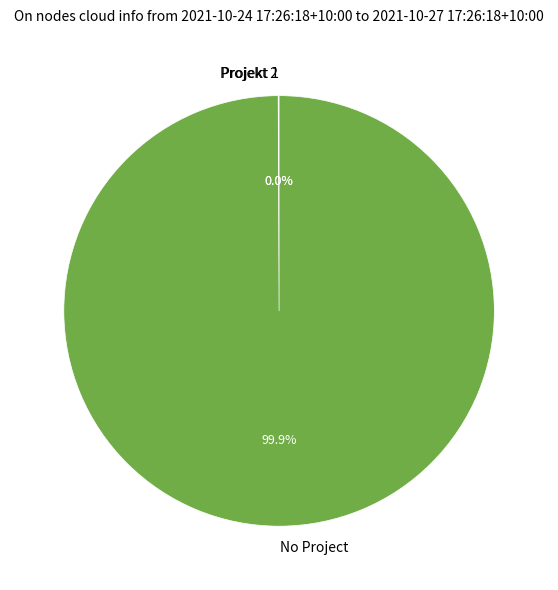

Which category has the biggest portion of the pie?

No Project